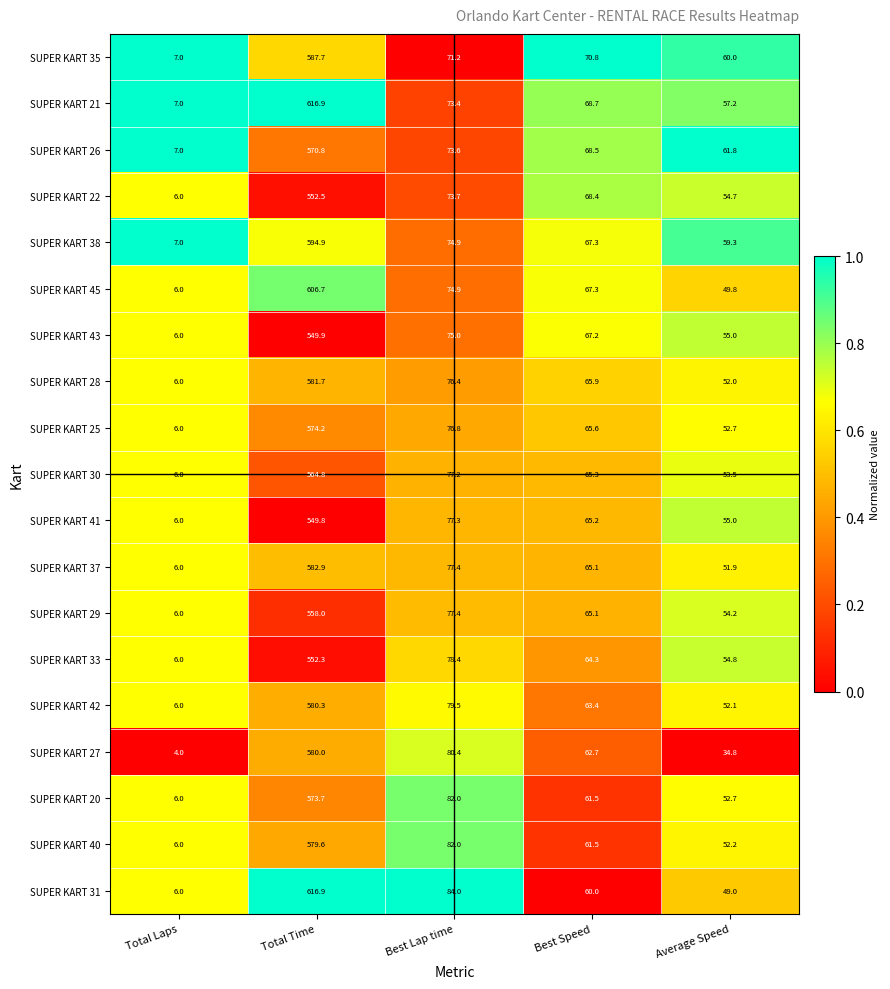

What is the sum of all SUPER KART 27 values?

761.9